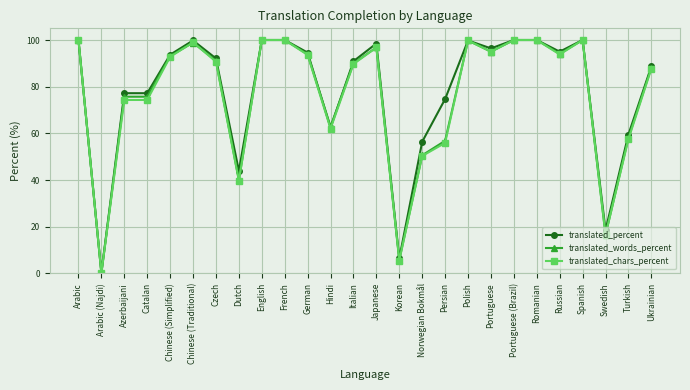

Which category has the lowest value in the translated_percent series?

Arabic (Najdi)